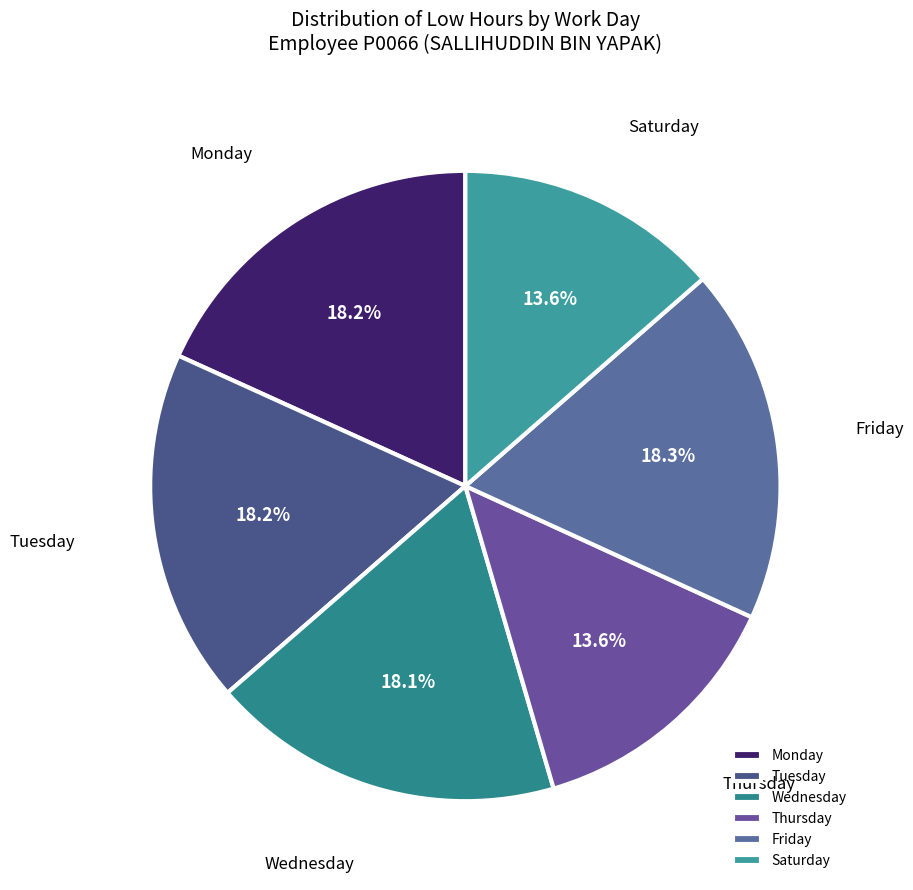

Combined, what portion of the pie is Tuesday and Monday?

36.4%